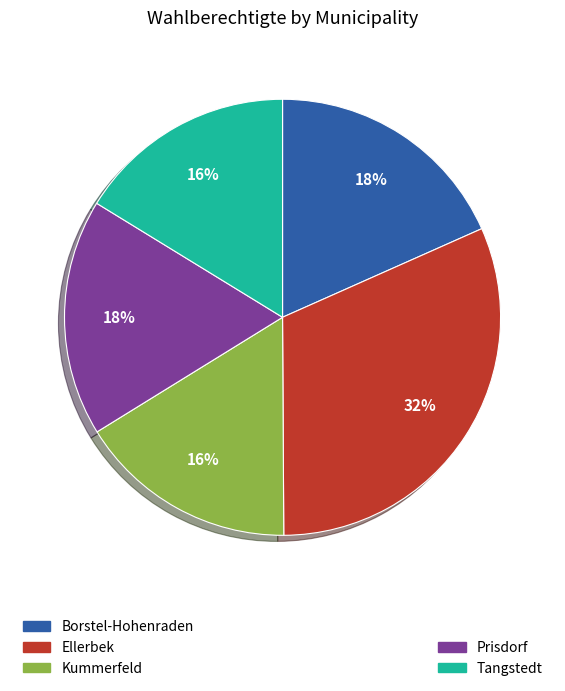

Does any single category account for the majority?

No